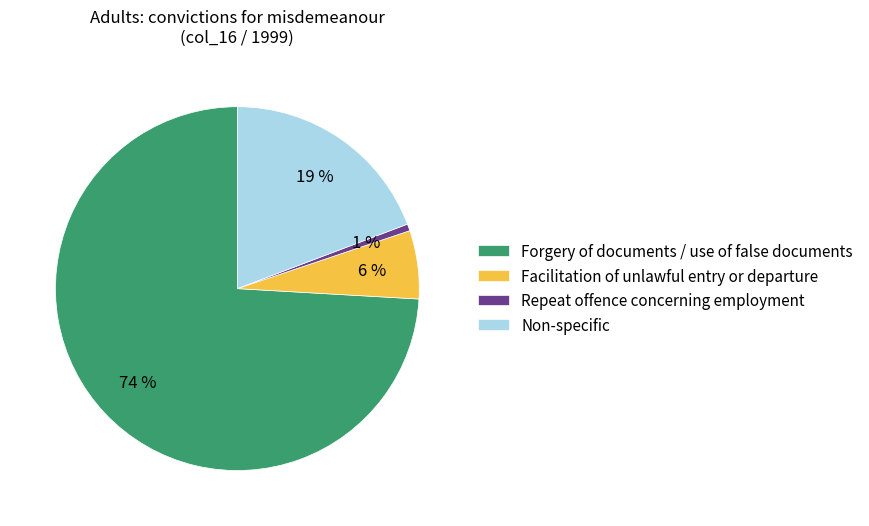

Does any single category account for the majority?

Yes